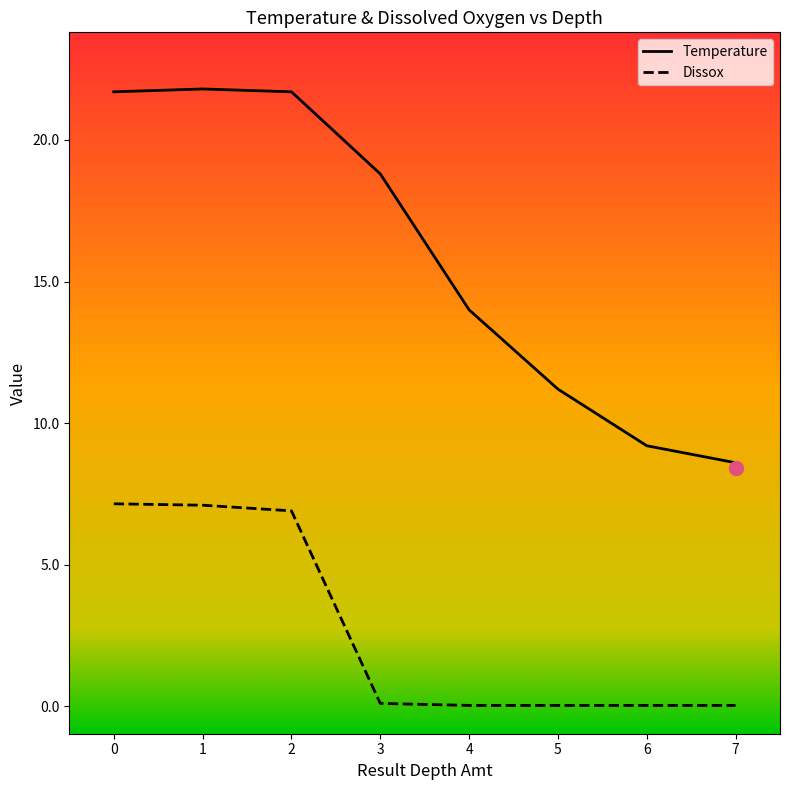

The value of Temperature at 7 is 14.6. True or false?

False